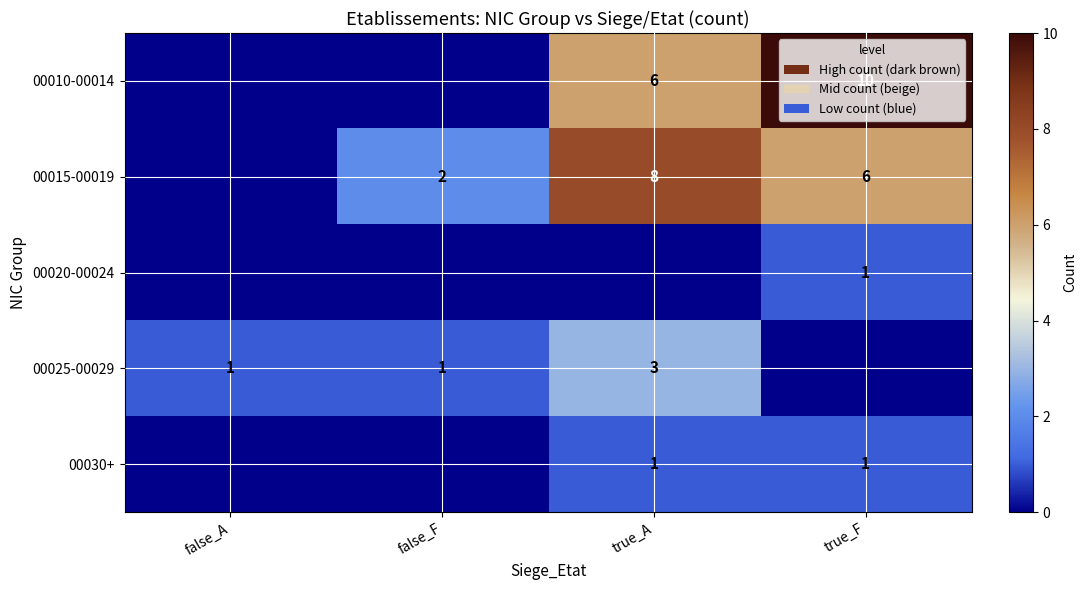

Is it true that 00010-00014 equals 4 at true_A?

False